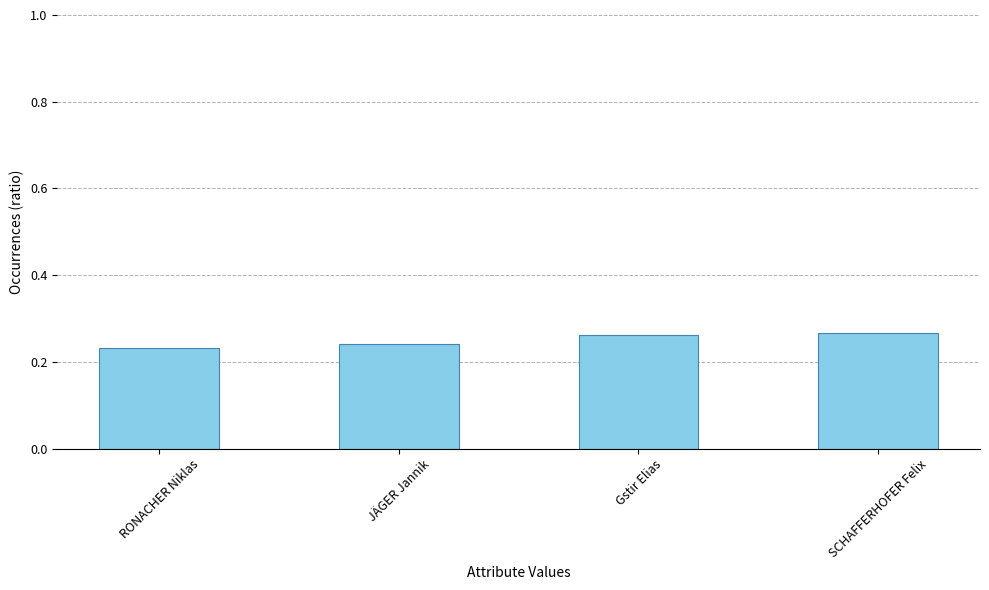

How many values are between 0 and 1?

4